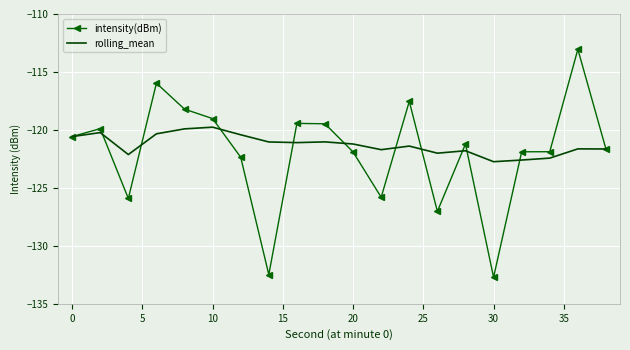

What is the minimum value shown in the chart?

-132.7